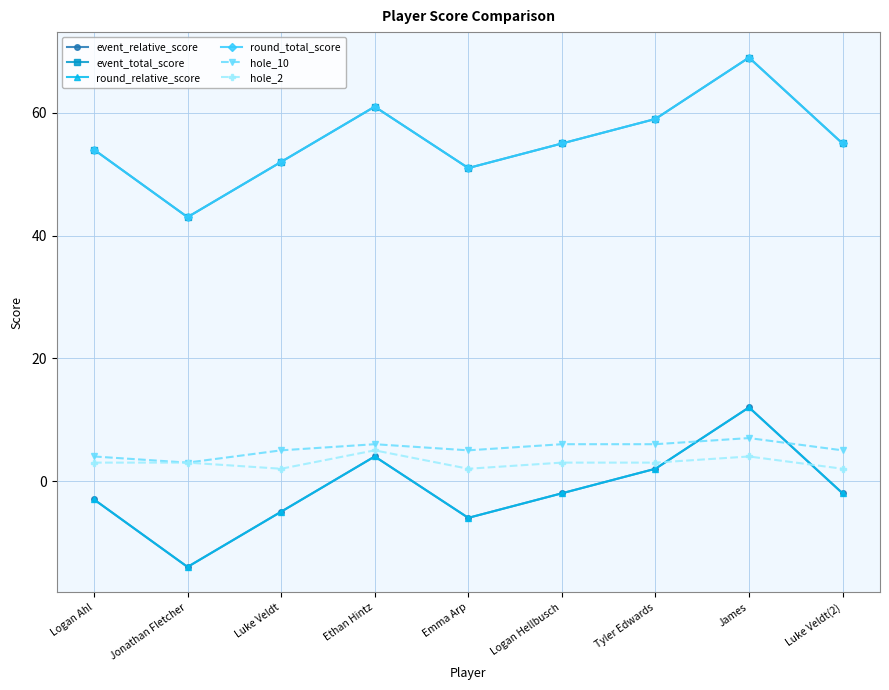

Does the chart display data point markers on the line(s)?

Yes